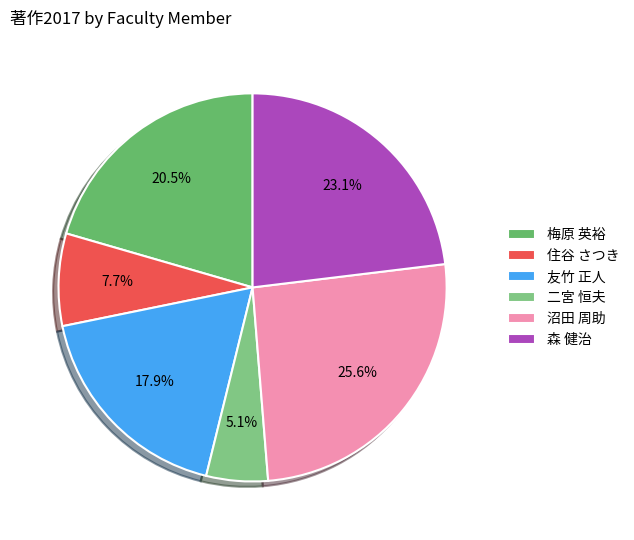

How many slices are in this pie chart?

6